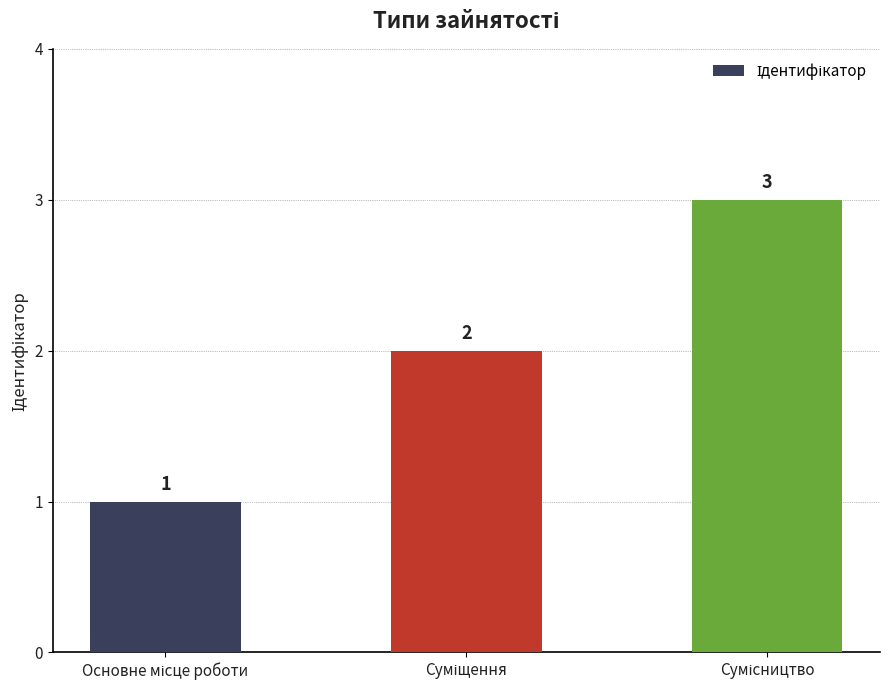

What is the difference between the second highest and minimum values?

1